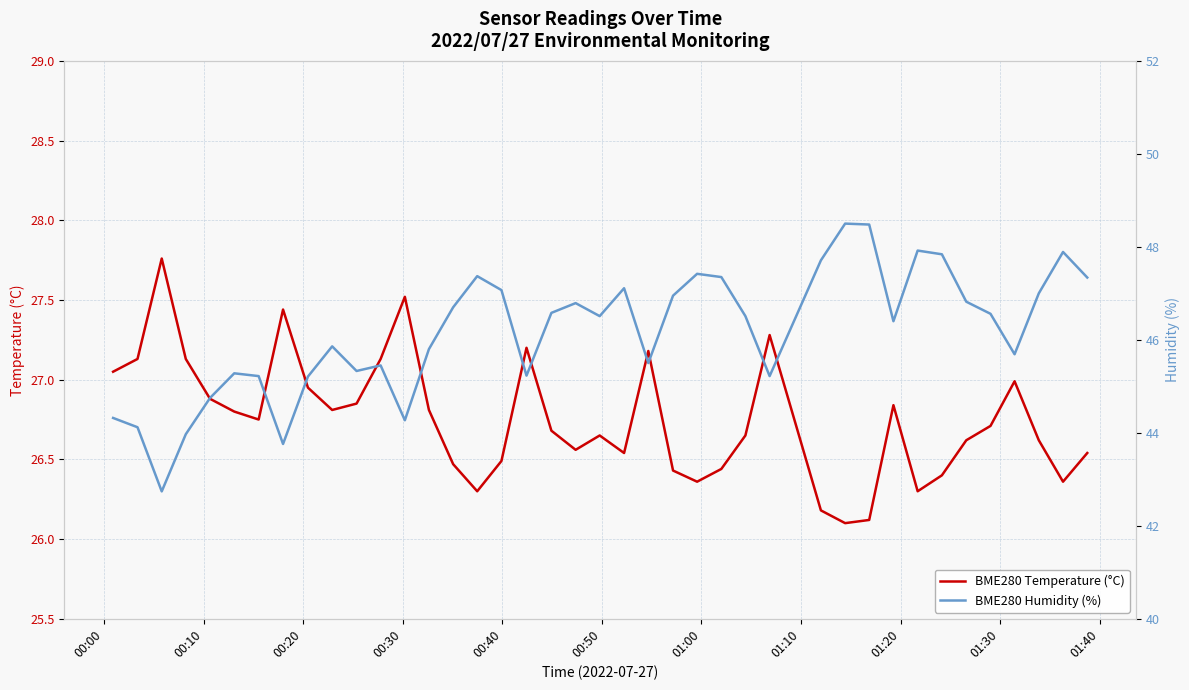

Is this an area chart (filled region under the line)?

No